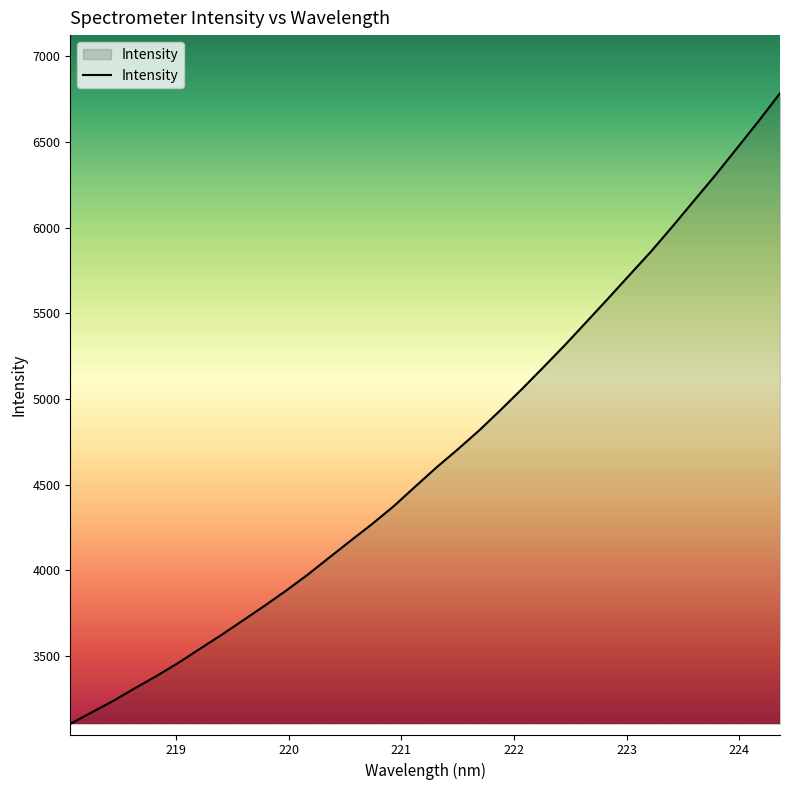

What is the sum of all values?

159126.0